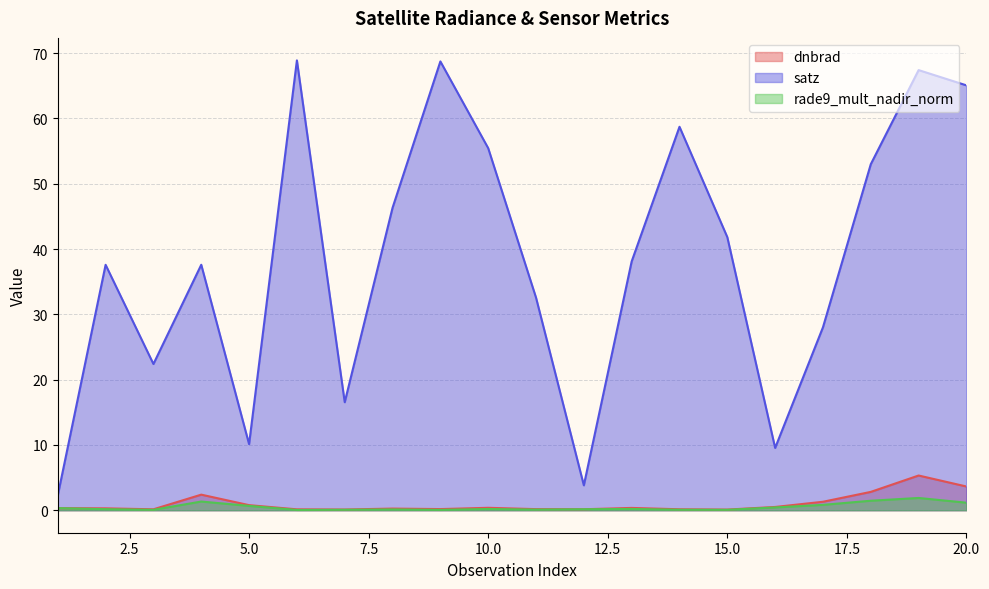

Is the value of dnbrad at 13 greater than the value of satz at 11?

No